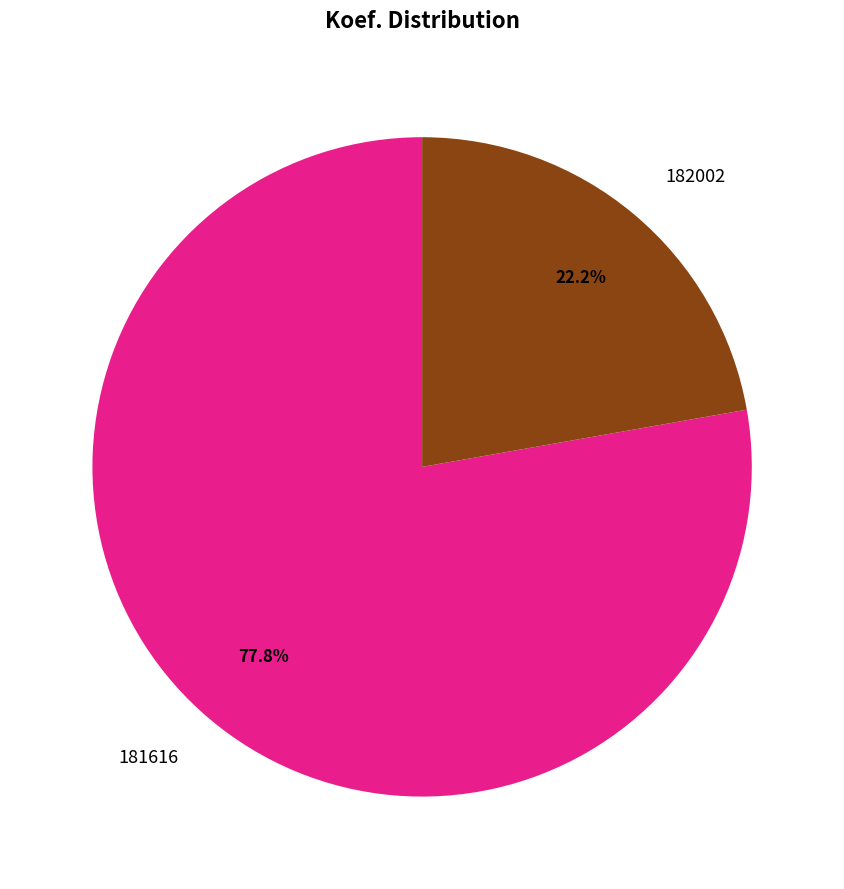

To the nearest percent, what percentage of the pie is 181616?

78%